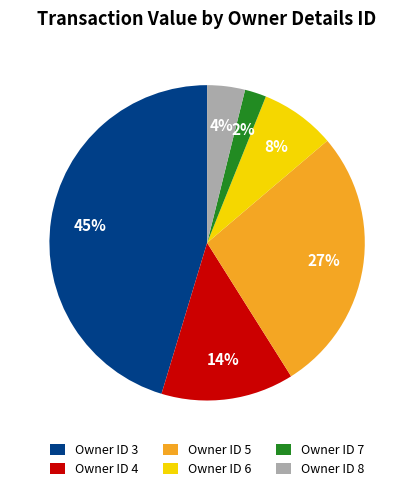

Between Owner ID 5 and Owner ID 8, which is larger?

Owner ID 5